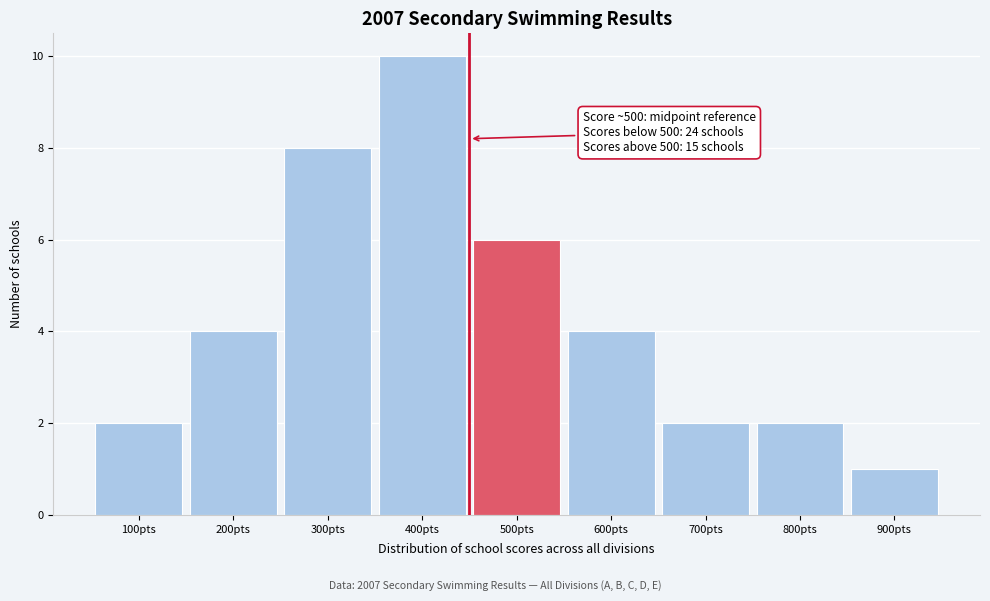

Reading left to right, what are all the values shown in this chart?

2	4	8	10	6	4	2	2	1